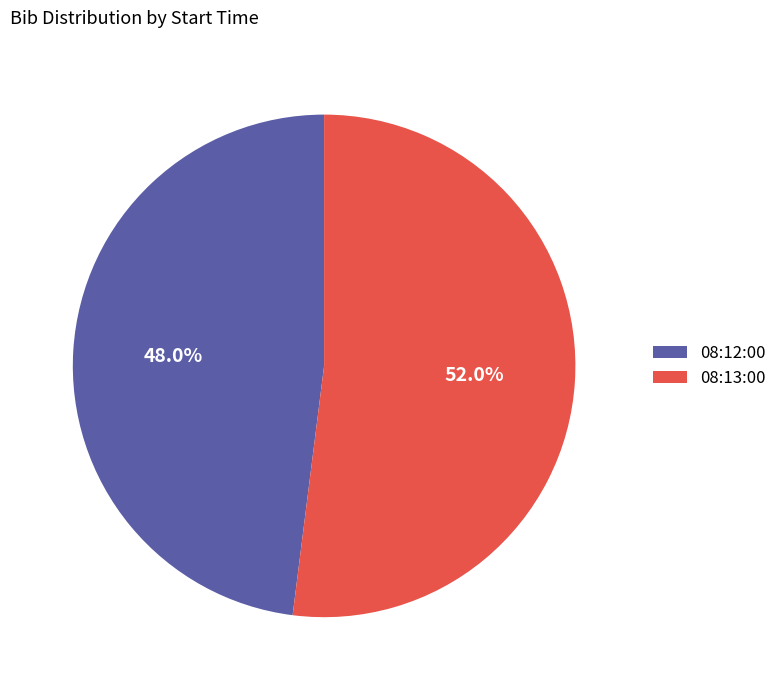

Do 08:13:00 and 08:12:00 together represent more than half of the pie?

Yes